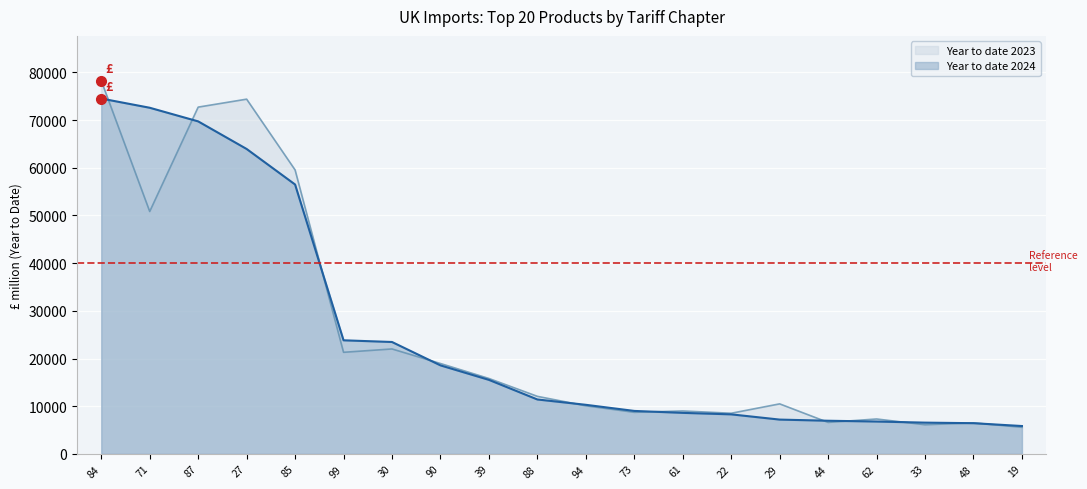

True or false: Year to date 2023 and Year to date 2024 cross at least once.

True